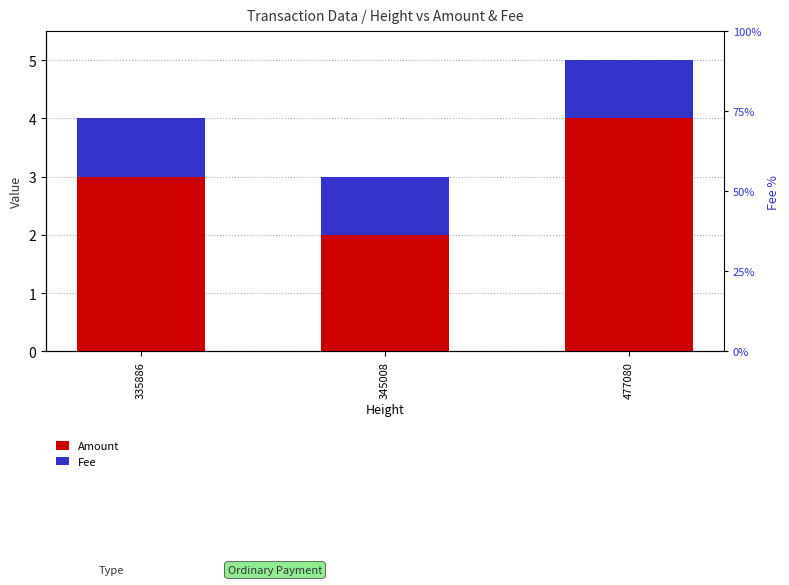

Rank the series at 345008 from highest to lowest value.

Amount, Fee